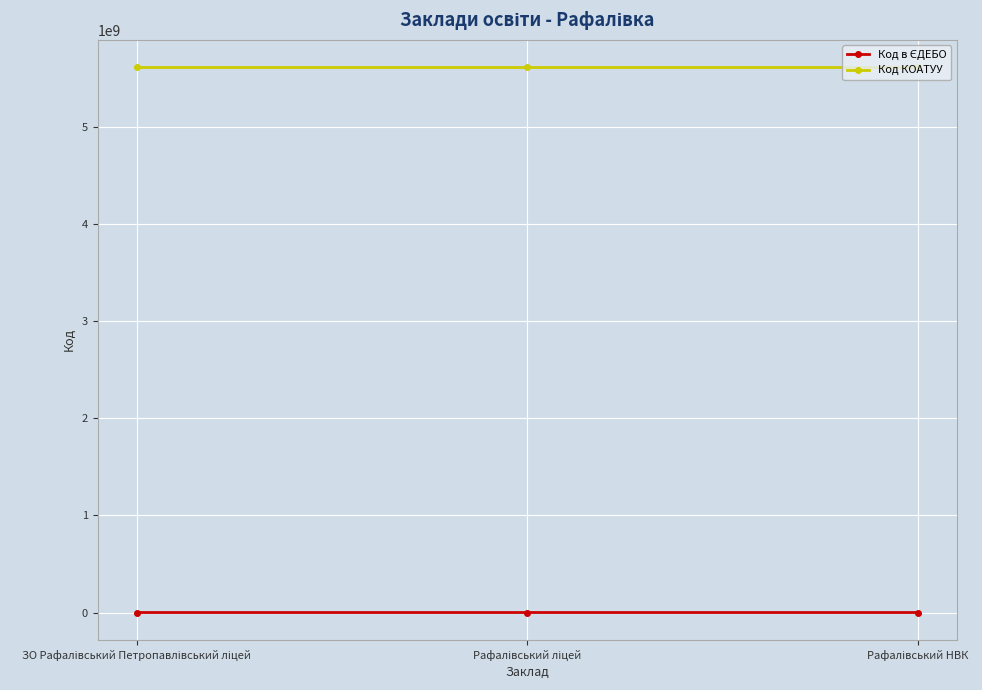

Which series has the largest total across all categories?

Код КОАТУУ